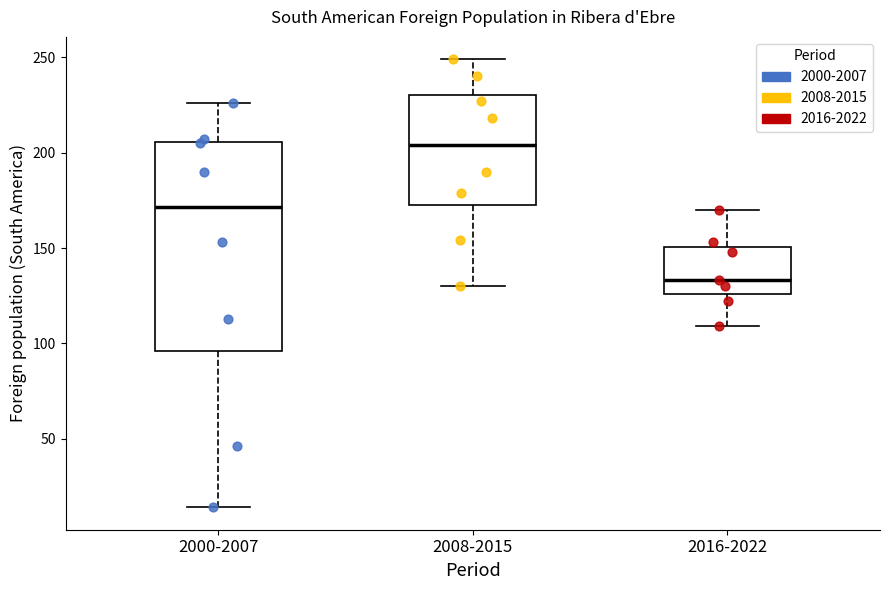

Reading left to right, read every box against the y-axis: the position of its median line, the range the box covers, and the ends of its whiskers. The values are not printed on the chart, so give them approximately, as read against the axis.

2000-2007: median 170, box 95 to 205, whiskers 15 to 225
2008-2015: median 205, box 175 to 230, whiskers 130 to 250
2016-2022: median 135, box 125 to 150, whiskers 110 to 170